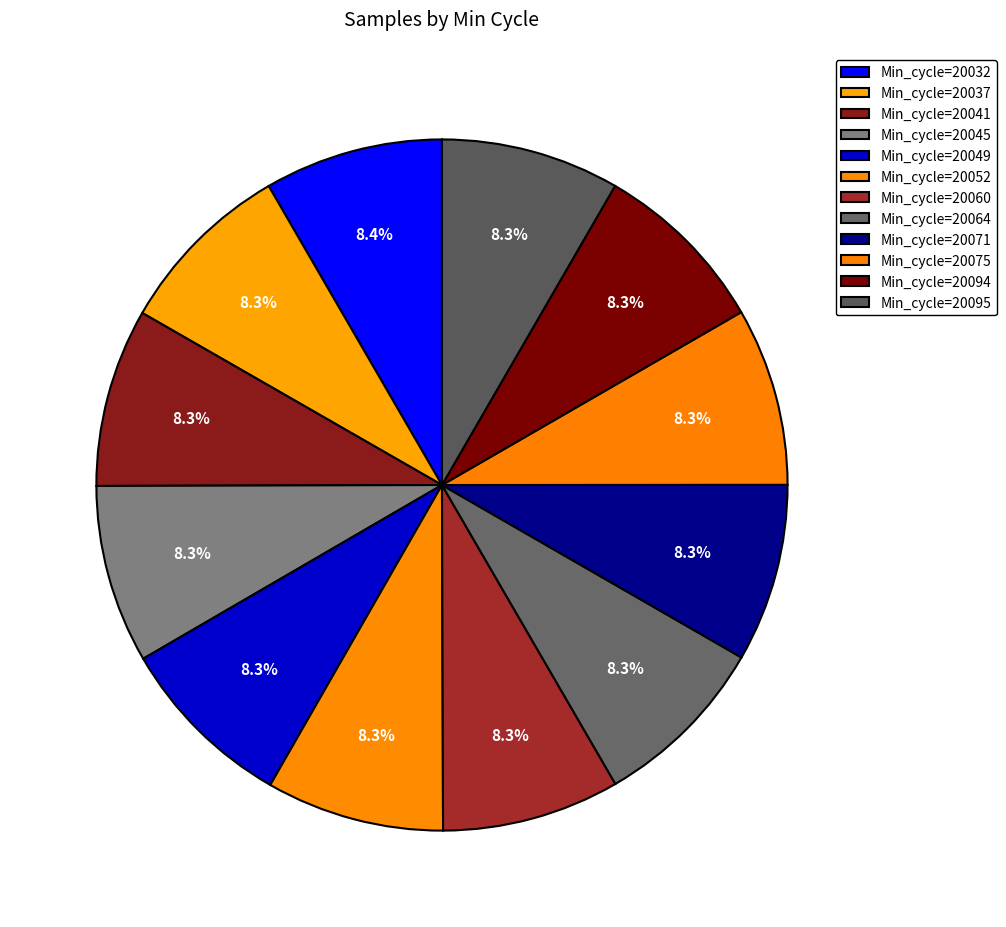

Count the number of slices in the pie.

12